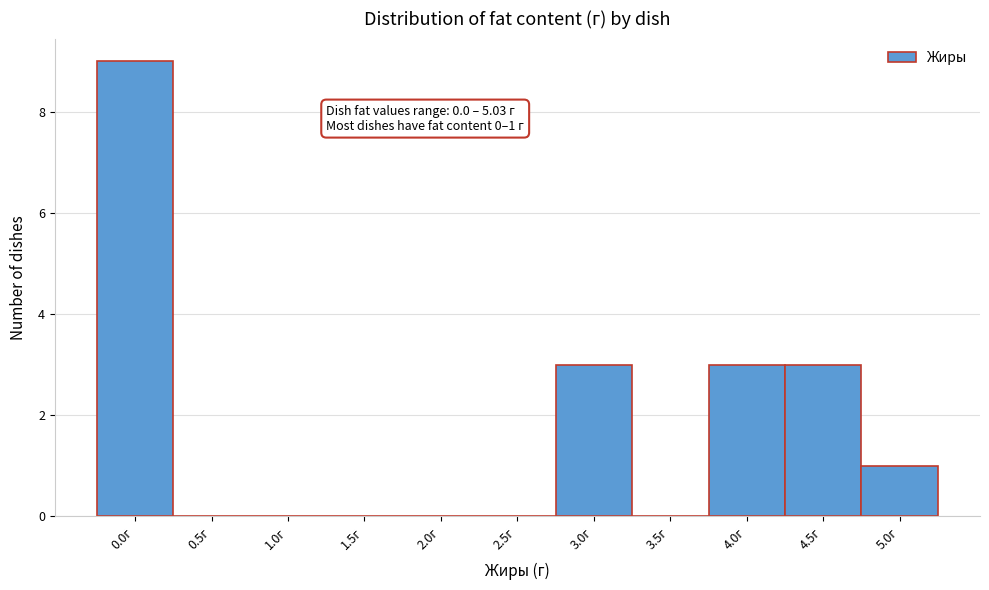

Reading left to right, extract all data points from this chart.

0.0г=9	0.5г=0	1.0г=0	1.5г=0	2.0г=0	2.5г=0	3.0г=3	3.5г=0	4.0г=3	4.5г=3	5.0г=1